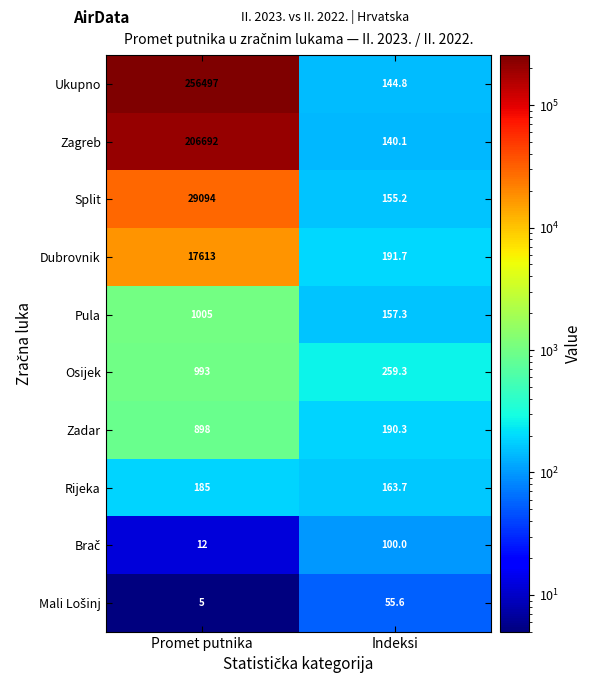

The Zagreb series shows 343380.0 at Promet putnika. True or false?

False